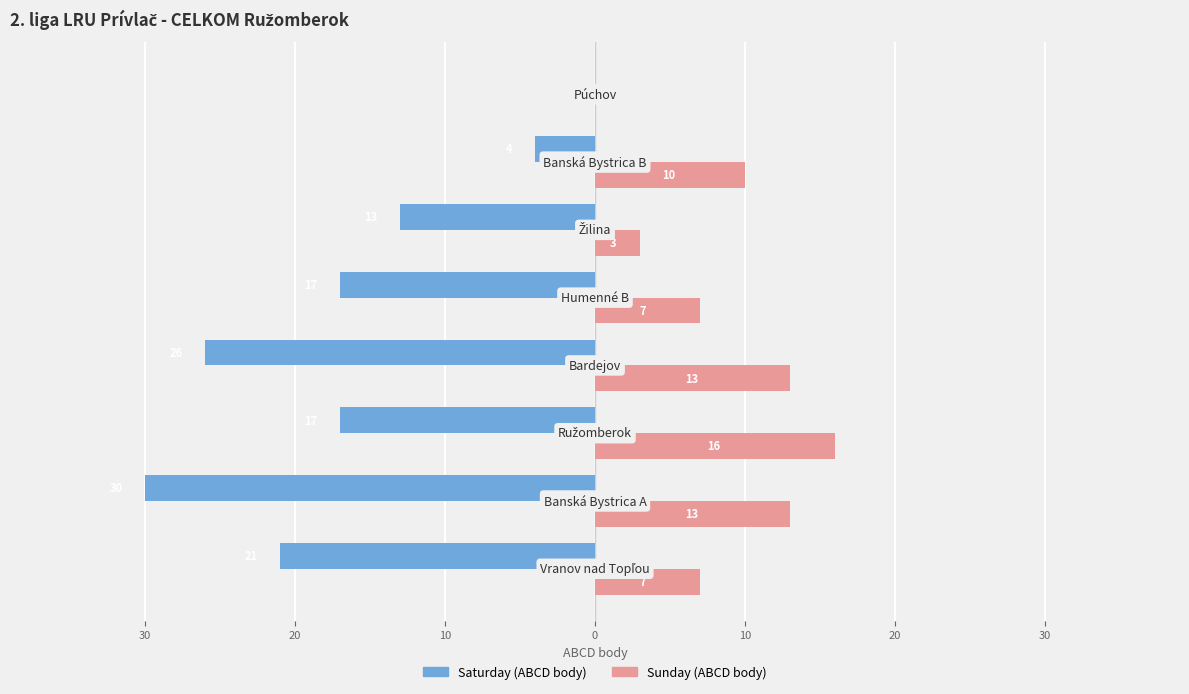

What are all the series names shown in the legend?

Saturday (ABCD body), Sunday (ABCD body)